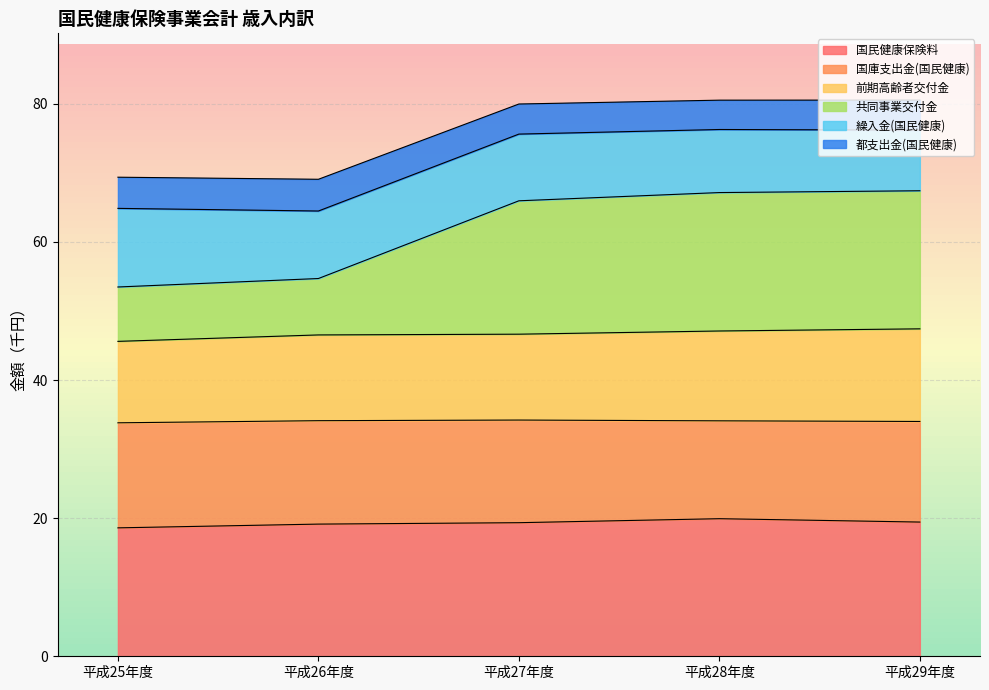

What is the highest value of the 国民健康保険料 series?

19.9